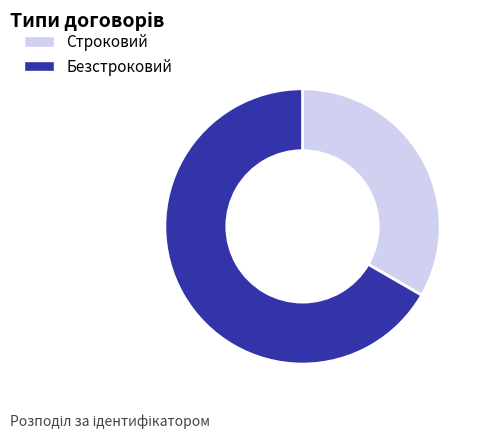

Which category has the biggest portion of the pie?

Безстроковий